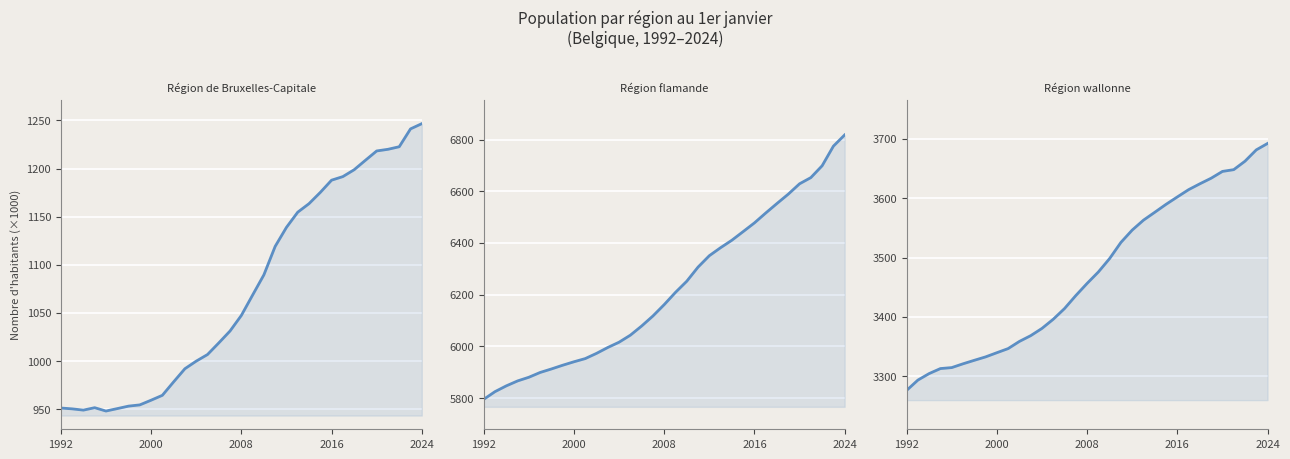

What is the sum of all Région flamande values?

205293659